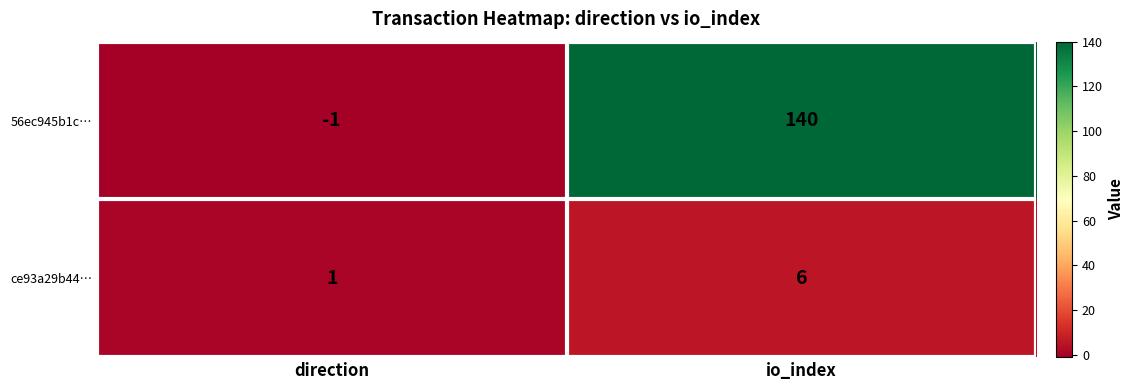

What is the difference between the highest and lowest values at direction?

2